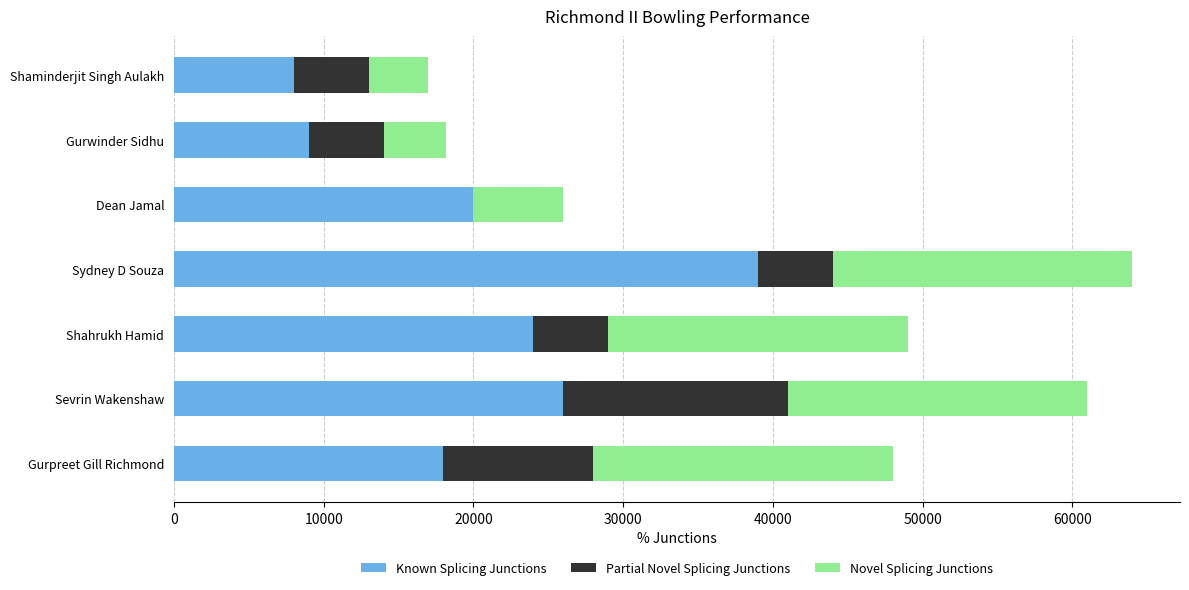

The value of Known Splicing Junctions at Shahrukh Hamid is 38777. True or false?

False